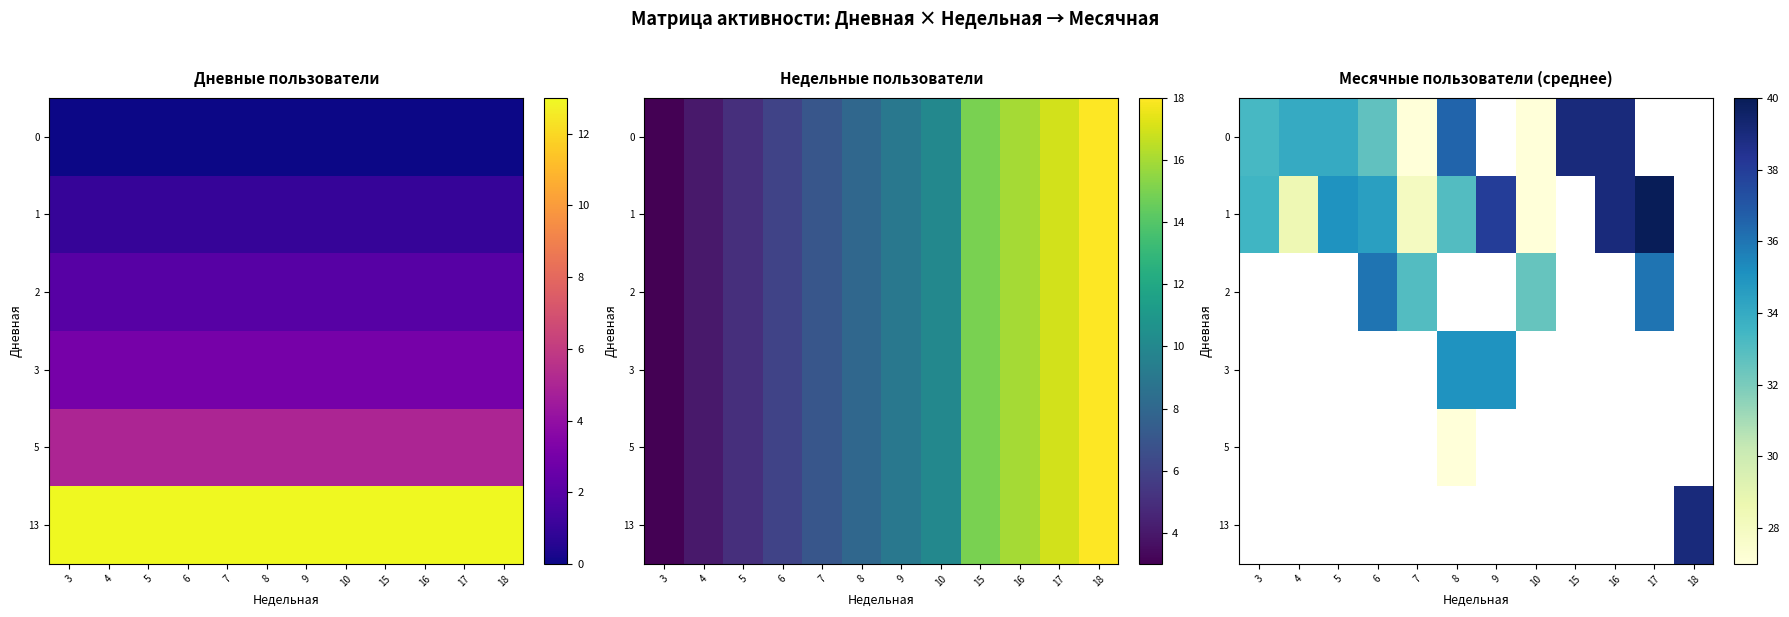

What is the minimum value shown in the chart?

27.0